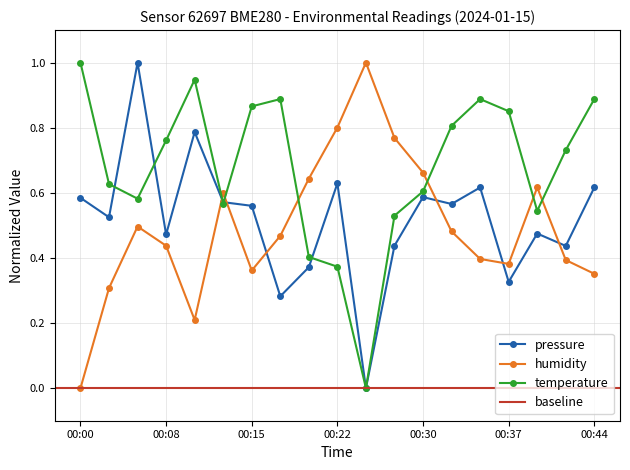

At which category does pressure reach its first local valley?

00:03